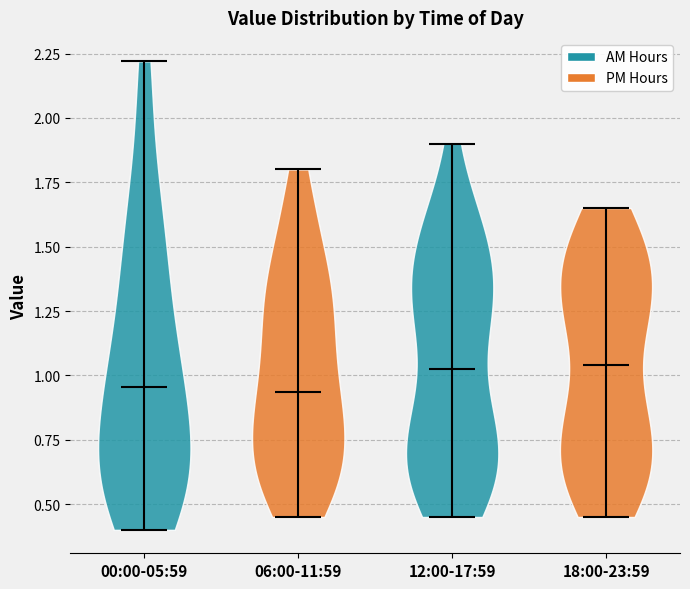

Reading left to right, read every violin against the y-axis: where its median line is, and the lowest and highest points it reaches. The values are not printed on the chart, so give them approximately, as read against the axis.

00:00-05:59: median line 0.95, lowest point 0.40, highest point 2.20
06:00-11:59: median line 0.95, lowest point 0.45, highest point 1.80
12:00-17:59: median line 1.05, lowest point 0.45, highest point 1.90
18:00-23:59: median line 1.05, lowest point 0.45, highest point 1.65